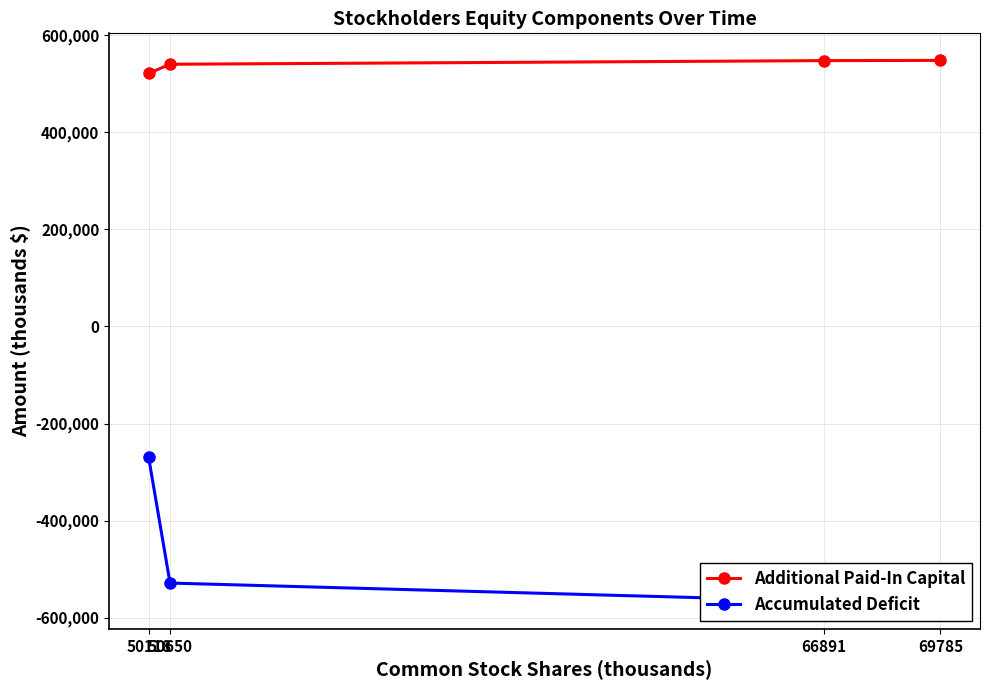

What is the highest value of the Accumulated Deficit series?

-269499